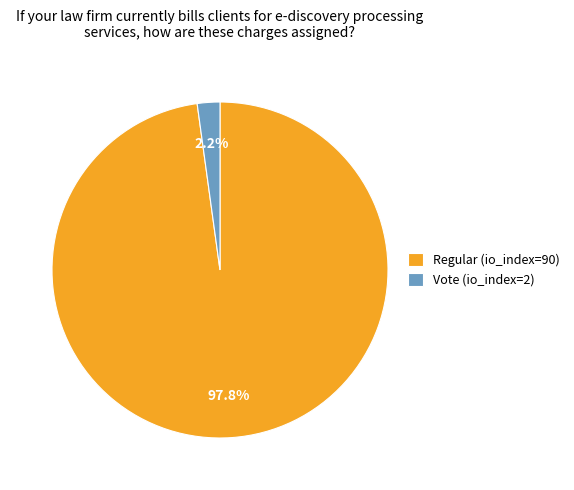

Which has a higher value, Regular (io_index=90) or Vote (io_index=2)?

Regular (io_index=90)